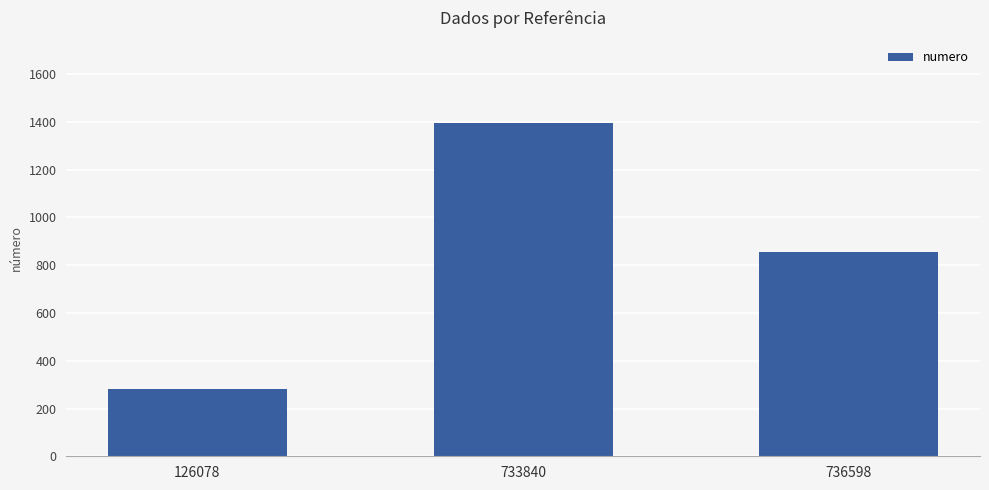

How many data points are less than 854?

1